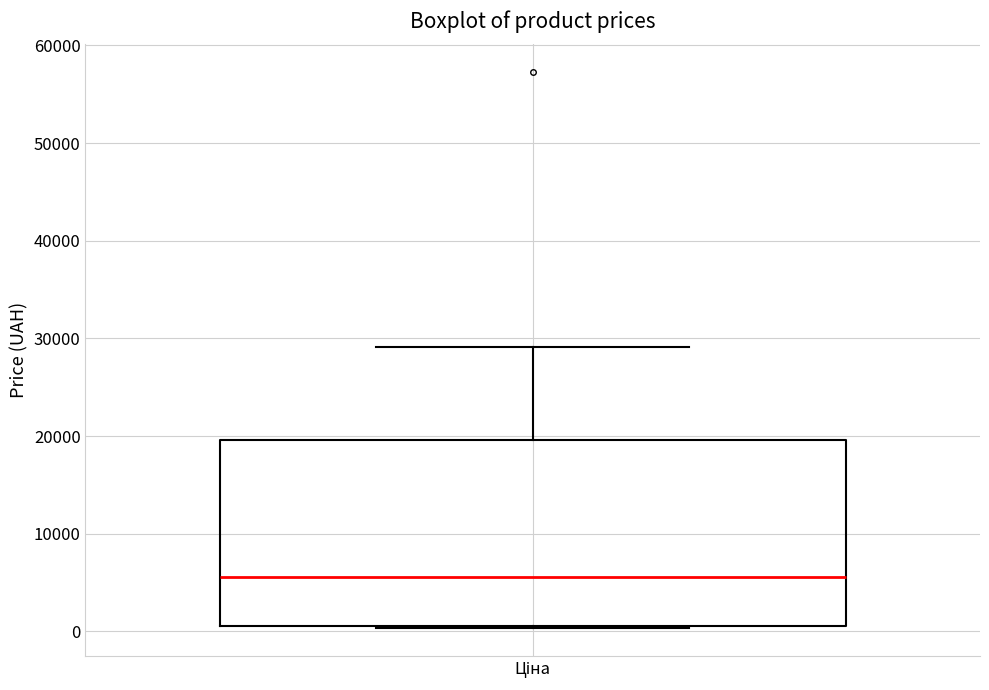

Where is the lower edge of the box for Ціна on the y-axis? The values are not printed on the chart, so give them approximately, as read against the axis.

1000